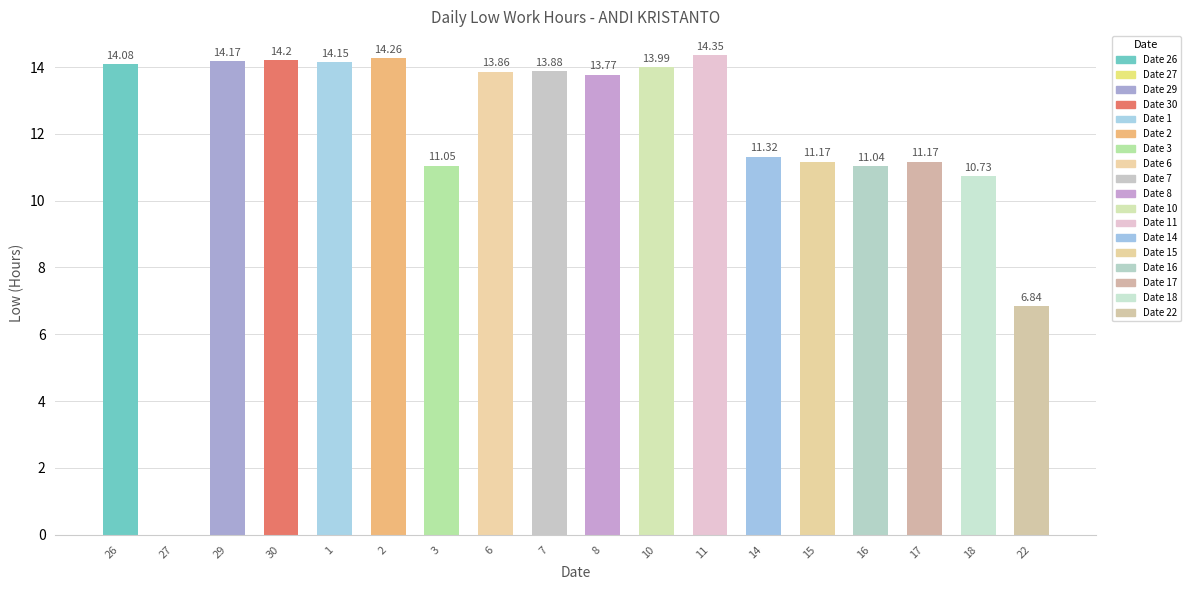

What is the sum of the values at 2 and 1?

28.4